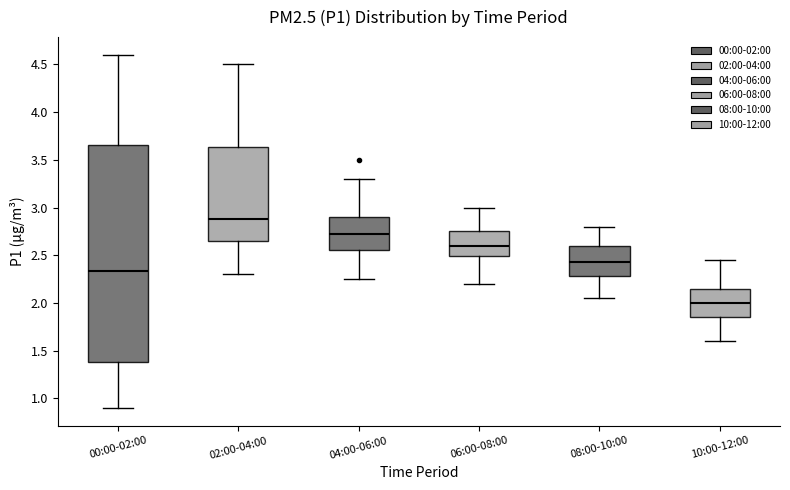

Where does the median line of the box for 10:00-12:00 sit on the y-axis? The values are not printed on the chart, so give them approximately, as read against the axis.

2.00